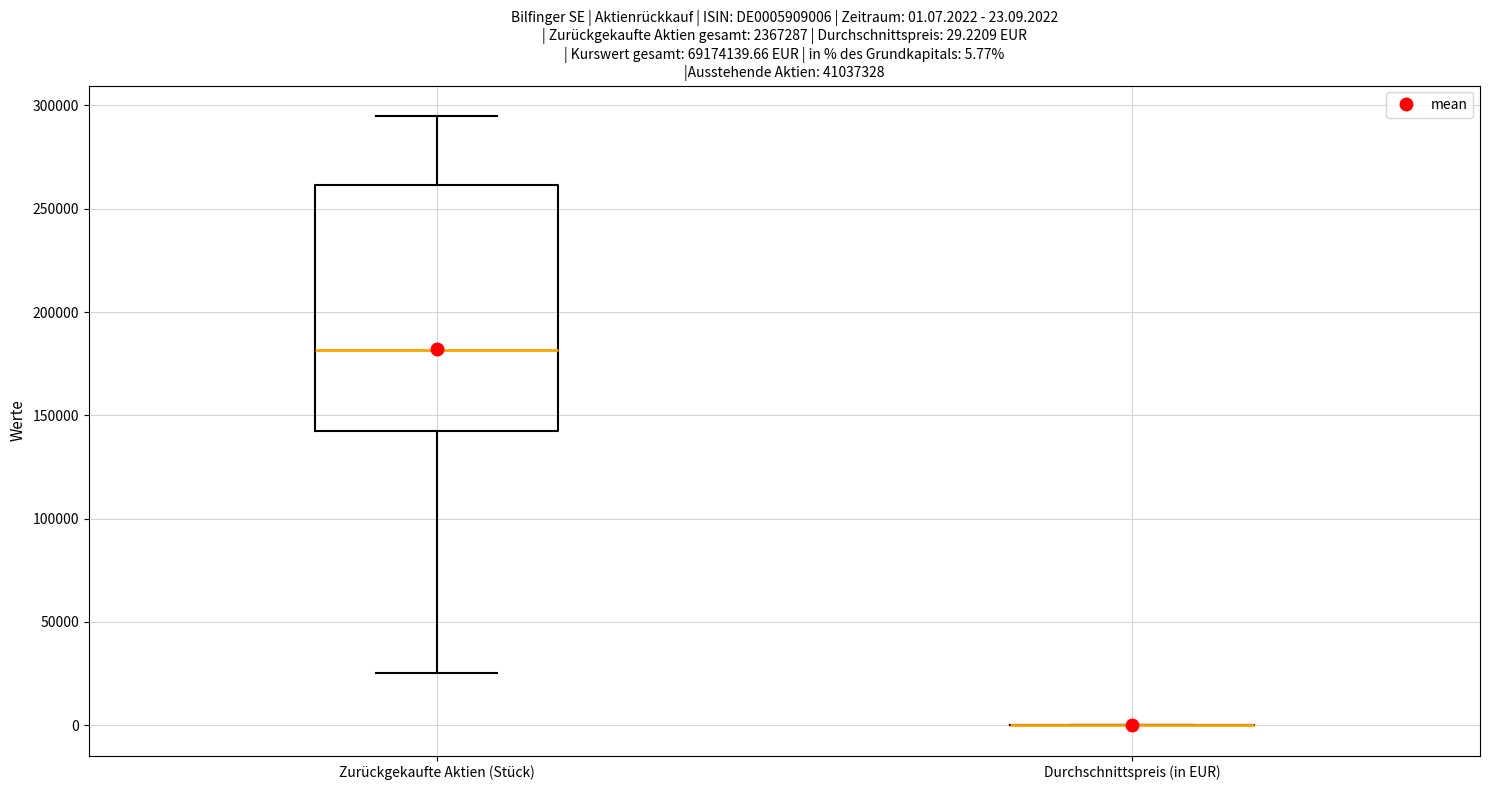

Comparing the boxes themselves (not the whiskers), which one is the tallest?

Zurückgekaufte Aktien (Stück)